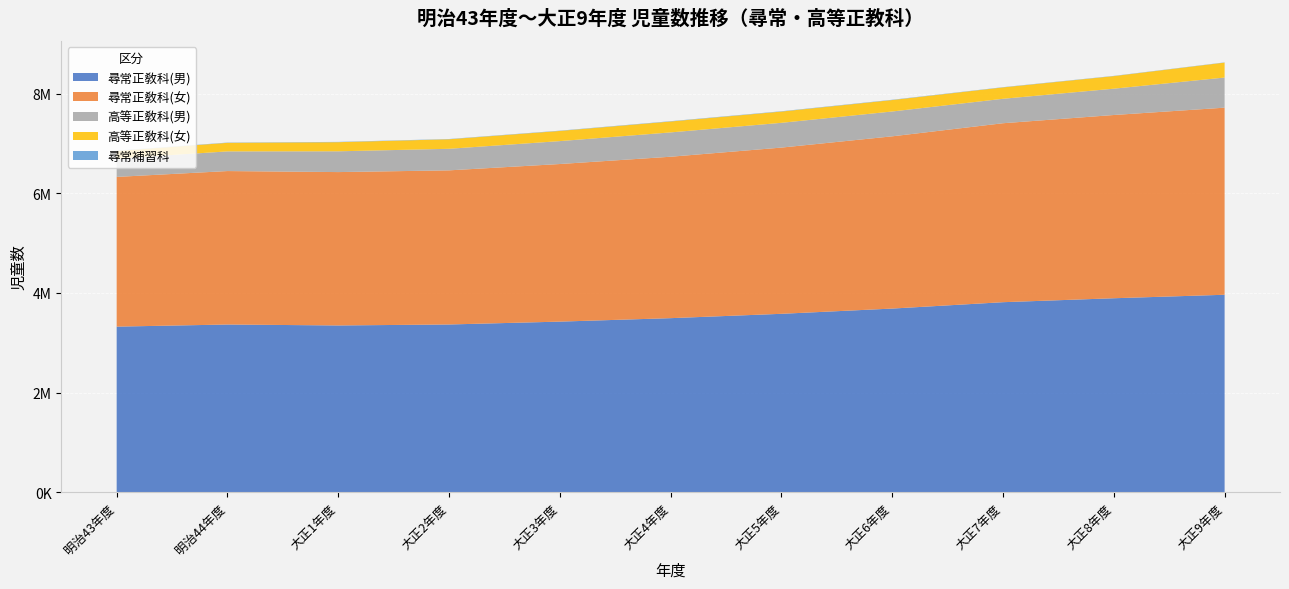

Reading right to left, transcribe all the data shown in this chart.

尋常正敎科(男): 大正9年度=3964247	大正8年度=3894289	大正7年度=3815104	大正6年度=3687054	大正5年度=3581858	大正4年度=3494684	大正3年度=3425257	大正2年度=3367679	大正1年度=3348129	明治44年度=3366997	明治43年度=3324784
尋常正敎科(女): 大正9年度=3755213	大正8年度=3677957	大正7年度=3591974	大正6年度=3457259	大正5年度=3336341	大正4年度=3239965	大正3年度=3163140	大正2年度=3093574	大正1年度=3078414	明治44年度=3080167	明治43年度=3005080
高等正敎科(男): 大正9年度=604545	大正8年度=528130	大正7年度=490593	大正6年度=498463	大正5年度=497095	大正4年度=488297	大正3年度=459739	大正2年度=432674	大正1年度=416961	明治44年度=394551	明治43年度=367057
高等正敎科(女): 大正9年度=300231	大正8年度=252437	大正7年度=228563	大正6年度=229745	大正5年度=226038	大正4年度=219149	大正3年度=204162	大正2年度=191302	大正1年度=183489	明治44年度=171956	明治43年度=154347
尋常補習科: 大正9年度=4074	大正8年度=4561	大正7年度=4701	大正6年度=5634	大正5年度=6206	大正4年度=6035	大正3年度=5597	大正2年度=5145	大正1年度=5541	明治44年度=5162	明治43年度=5397